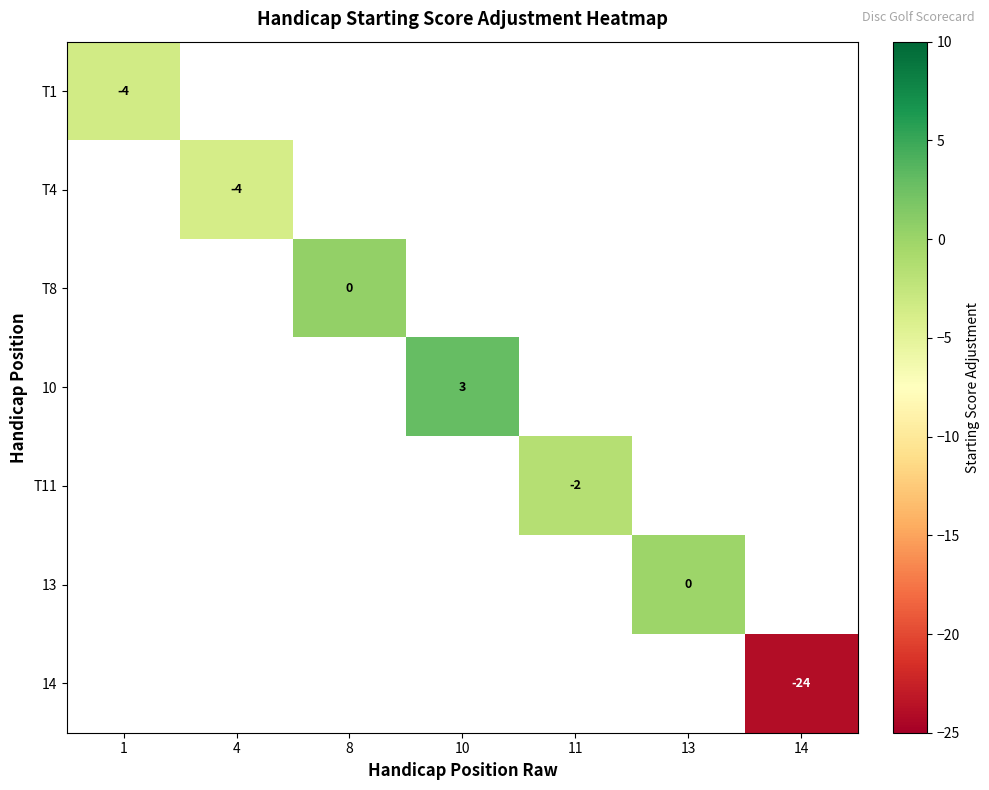

True or false: T4 has a value of -1.7 at 4.

False